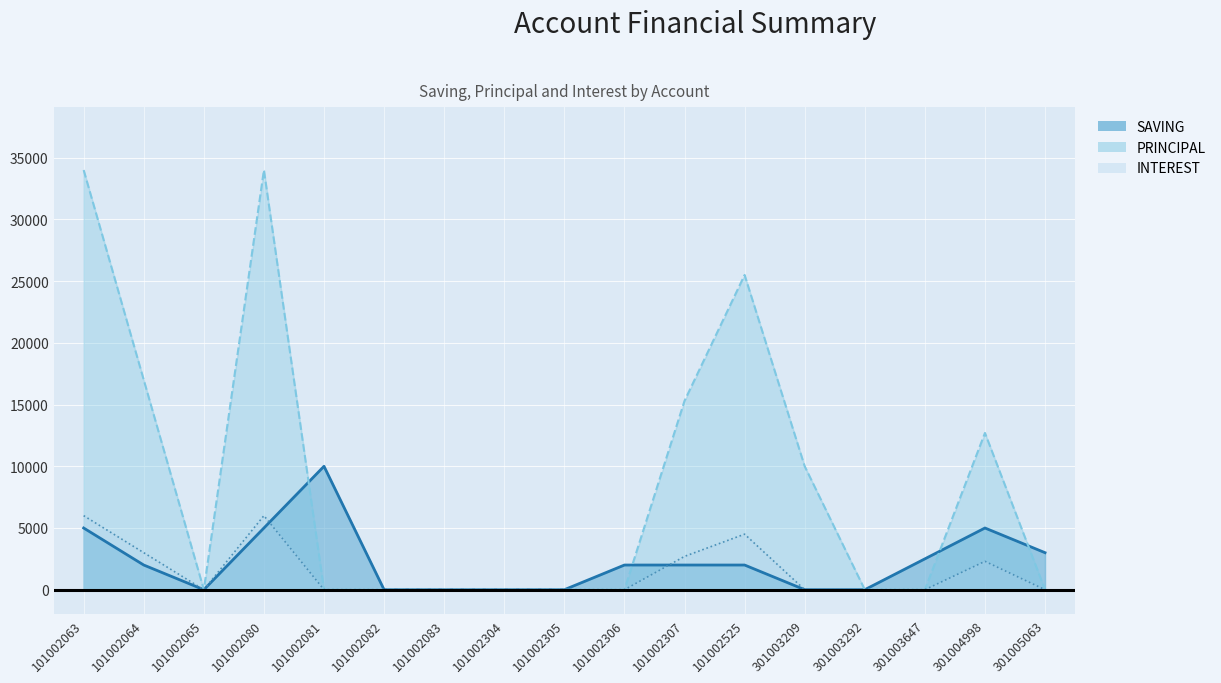

Where do PRINCIPAL and SAVING first cross each other?

101002080 and 101002081